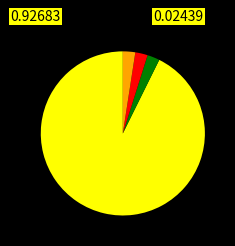

Does any single category account for the majority?

Yes